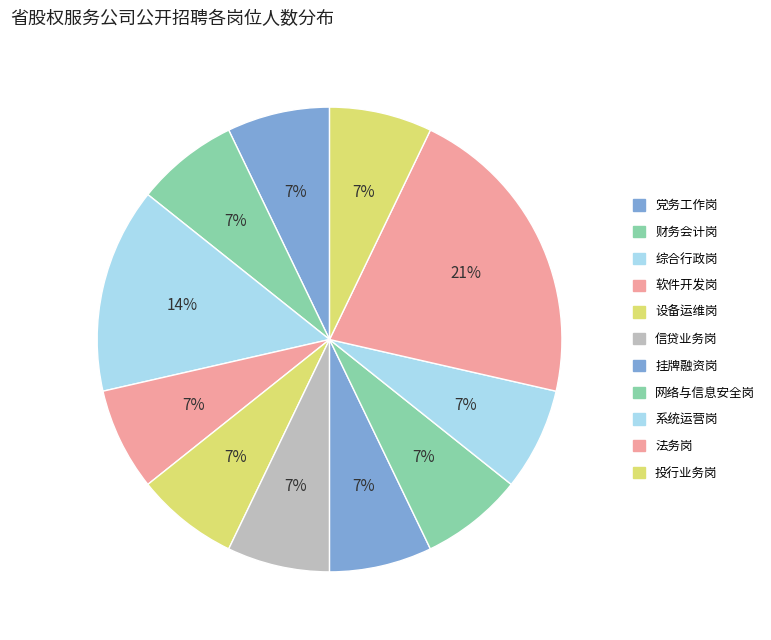

How many slices are in this pie chart?

11